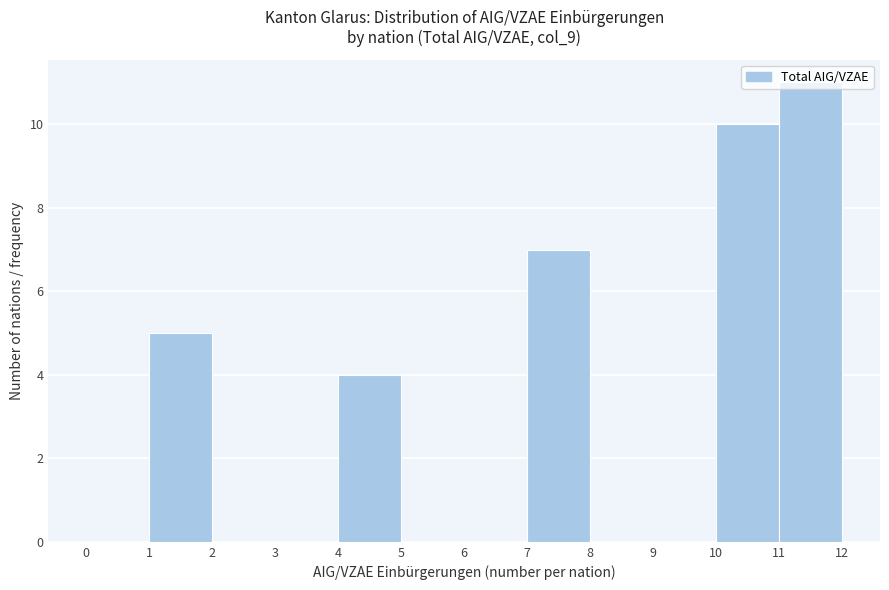

Reading left to right, list every bar in this chart as the range it spans on the x-axis followed by its height. The values are not printed on the chart, so give them approximately, as read against the axis.

0 to 1: 0
1 to 2: 5
2 to 3: 0
3 to 4: 0
4 to 5: 4
5 to 6: 0
6 to 7: 0
7 to 8: 7
8 to 9: 0
9 to 10: 0
10 to 11: 10
11 to 12: 11